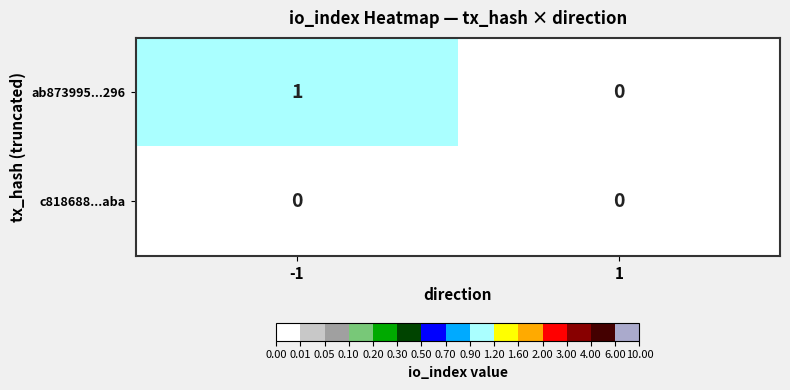

List the series in order of their peak value, highest first.

ab873995...296, c818688...aba